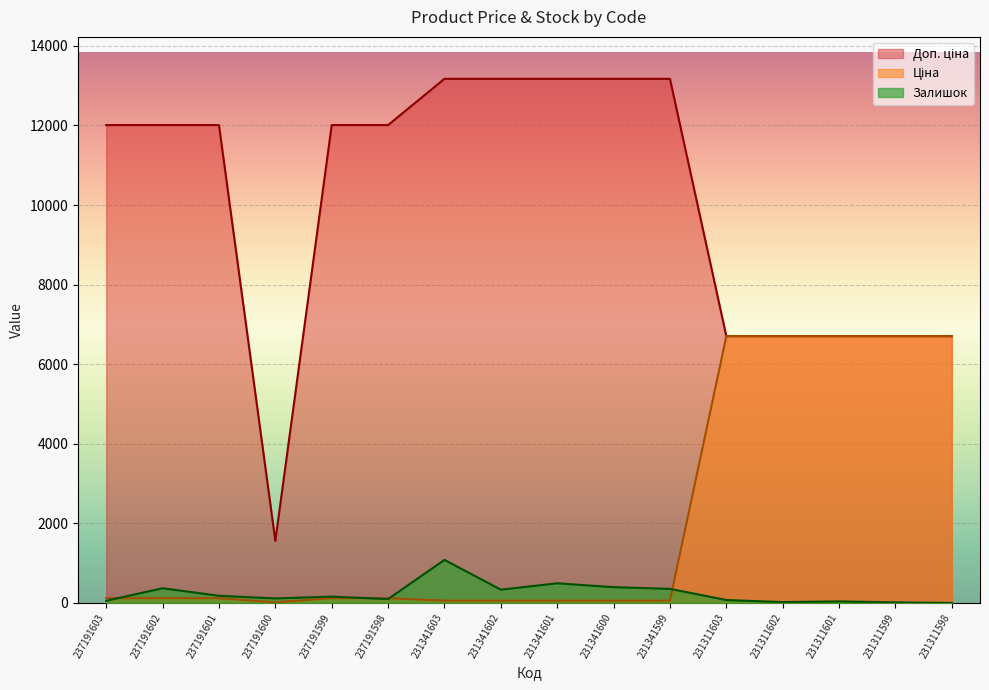

Where is Доп. ціна nearest to the value 7366?

231311603